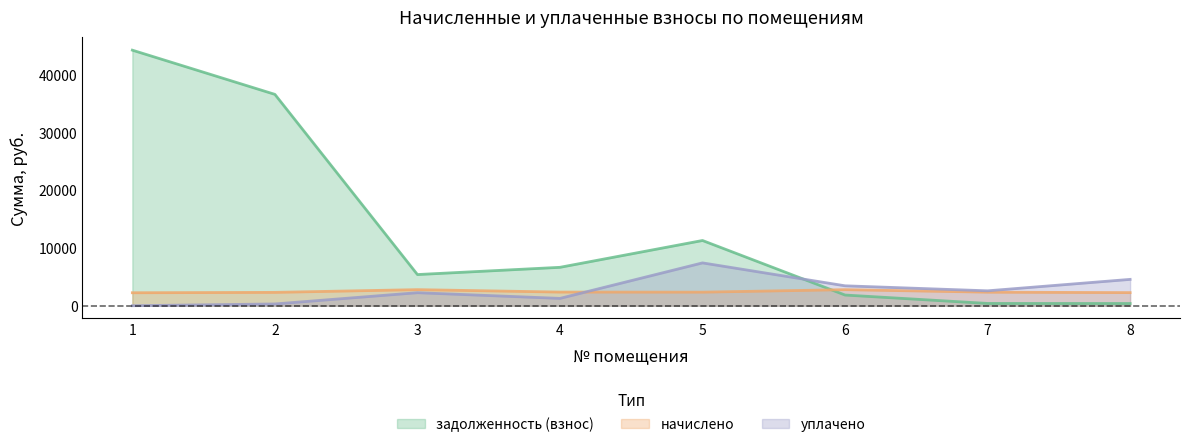

Is it true that задолженность (взнос) equals 395.6 at 7?

True